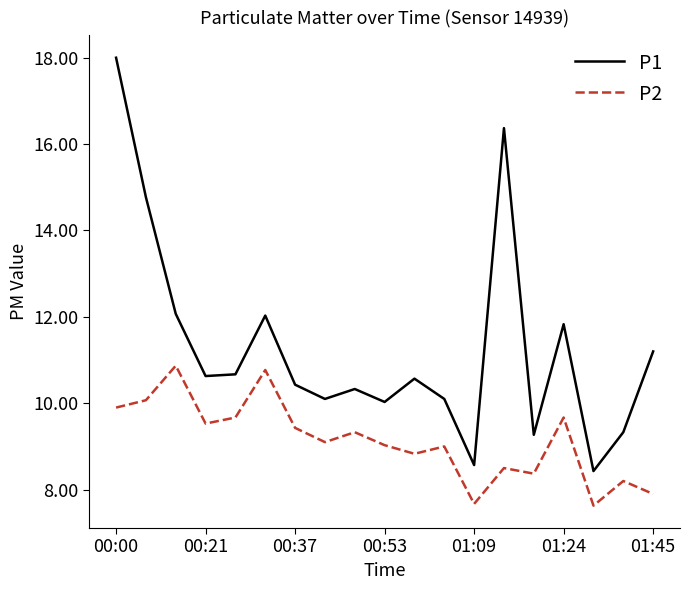

Rank the series by their maximum value, from highest to lowest.

P1, P2